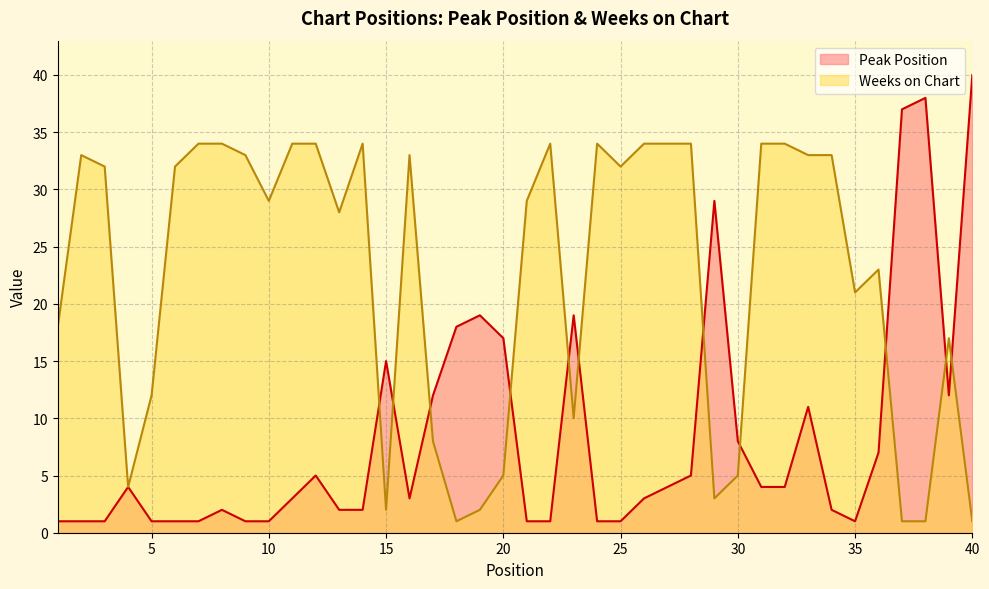

At how many categories does at least one series exceed 16?

35